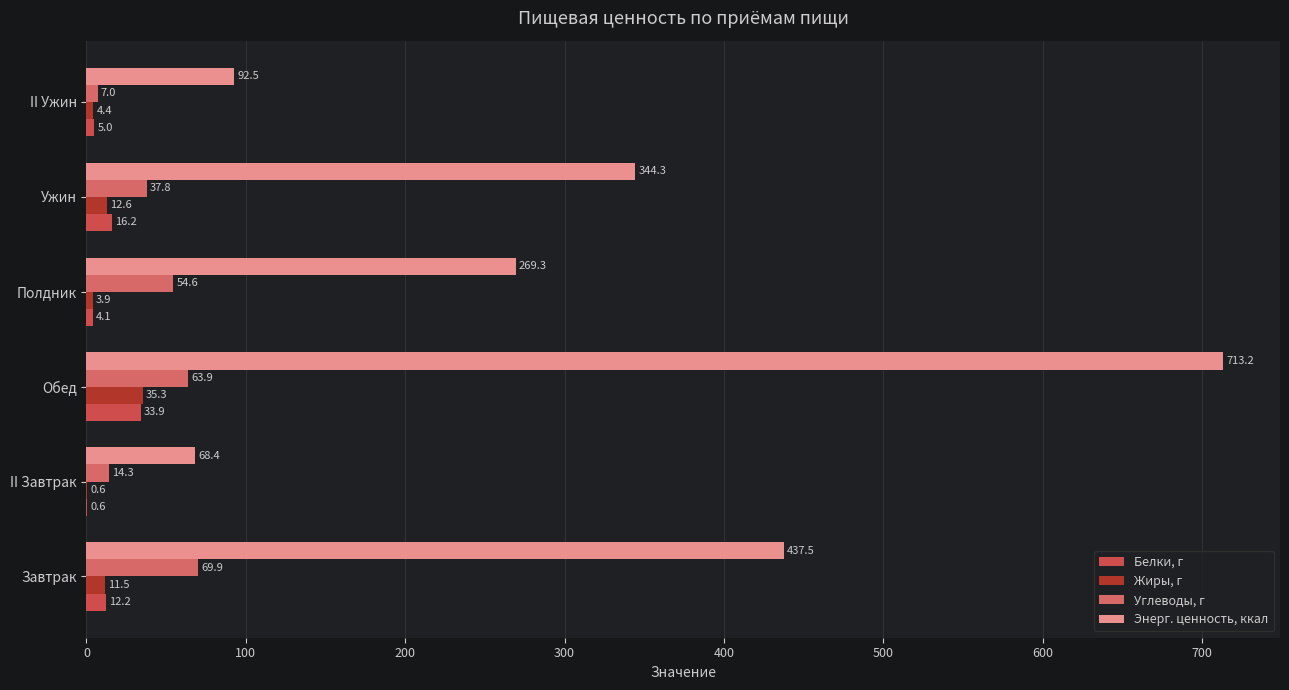

How many data points in Углеводы, г are above 54?

3